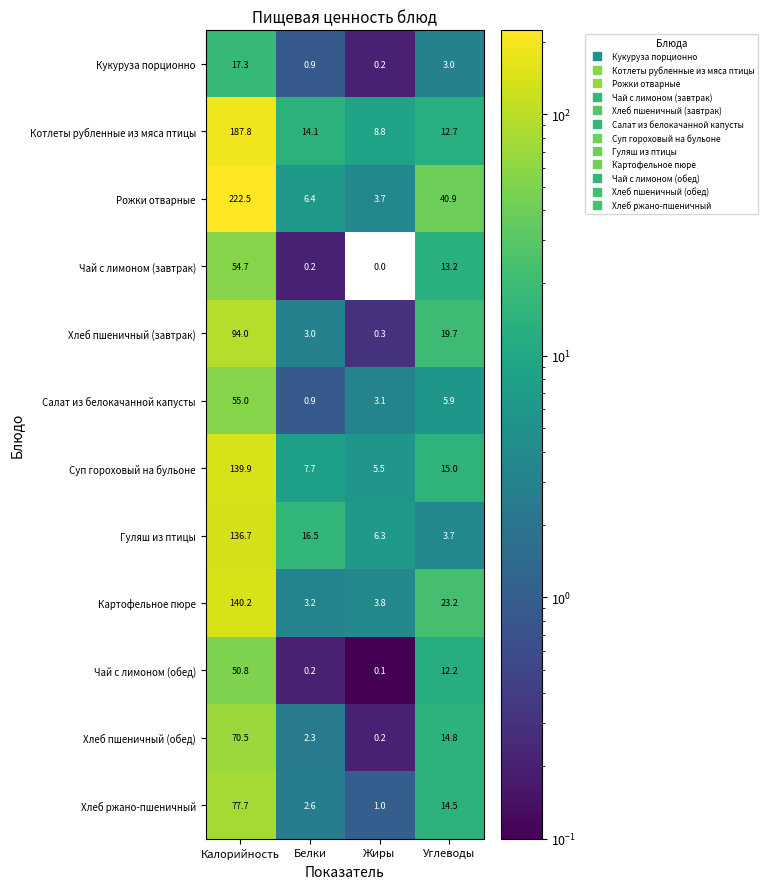

Which series has the largest range (max minus min)?

Рожки отварные